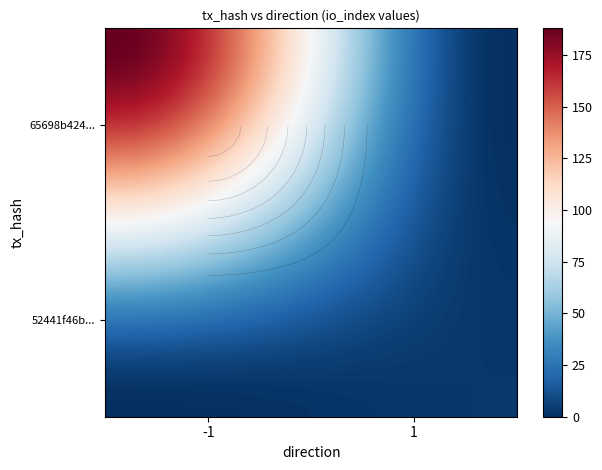

What is the maximum value shown in the chart?

188.0